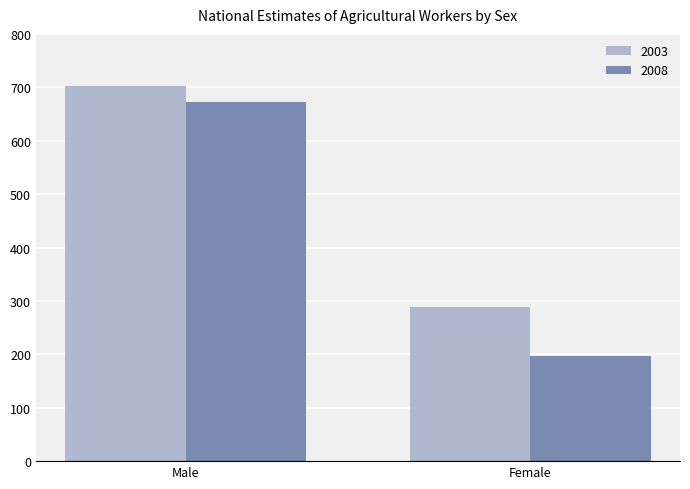

The 2003 series shows 304 at Male. True or false?

False